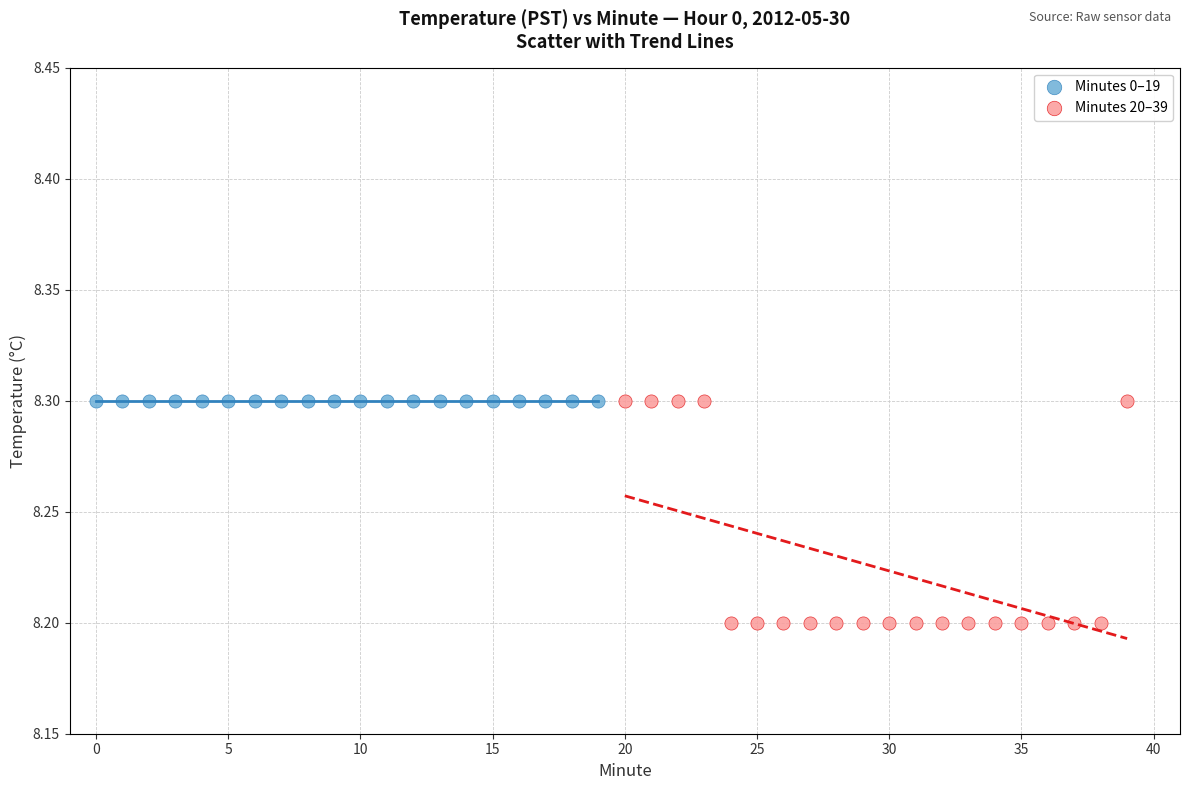

Which series reaches the minimum Y coordinate?

Minutes 20–39